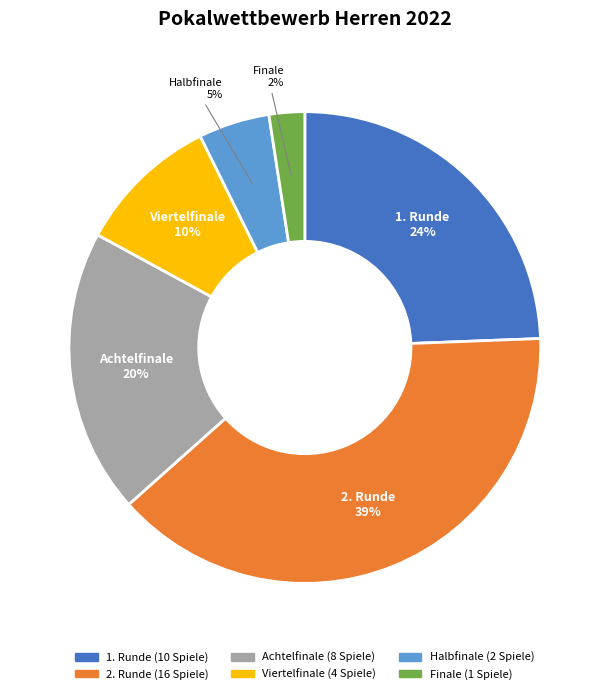

The Halbfinale slice represents 11% of the pie. True or false?

False